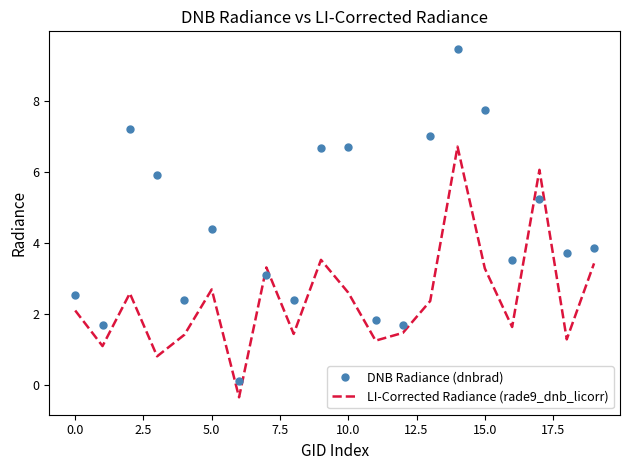

What is the difference between the maximum and minimum values in the DNB Radiance (dnbrad) series?

9.3